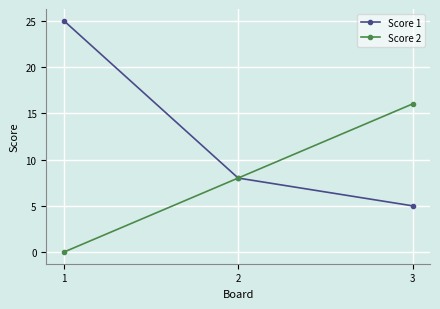

The value of Score 2 at 3 is 10. True or false?

False